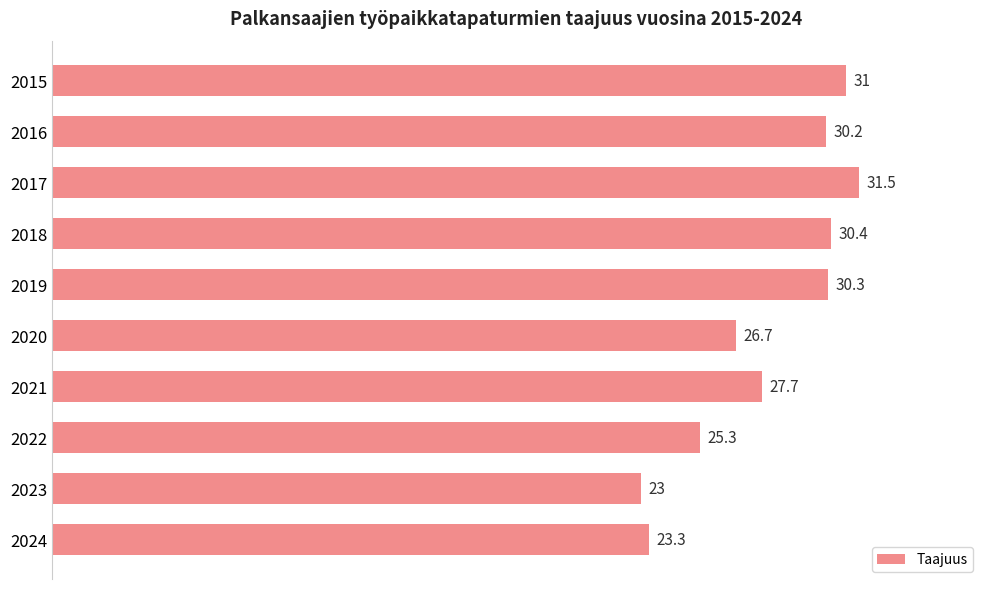

Is it true that the value at 2018 is 30.4?

True